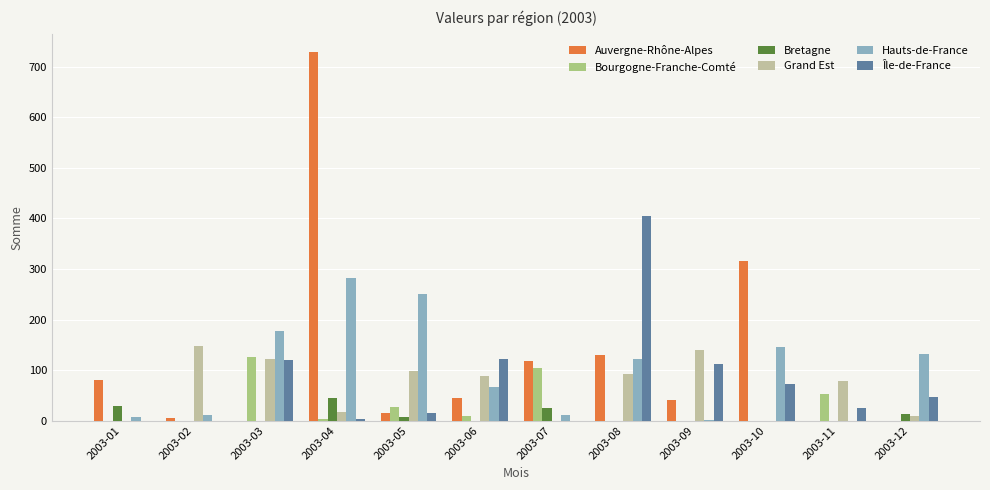

Which label corresponds to the largest value in the chart?

2003-04